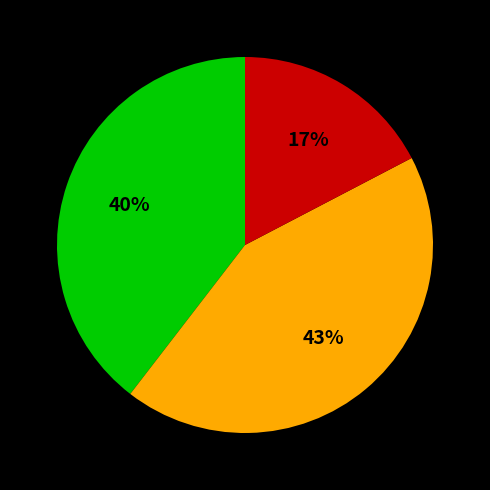

To the nearest percent, what is the difference between the largest and smallest slice percentages?

26%